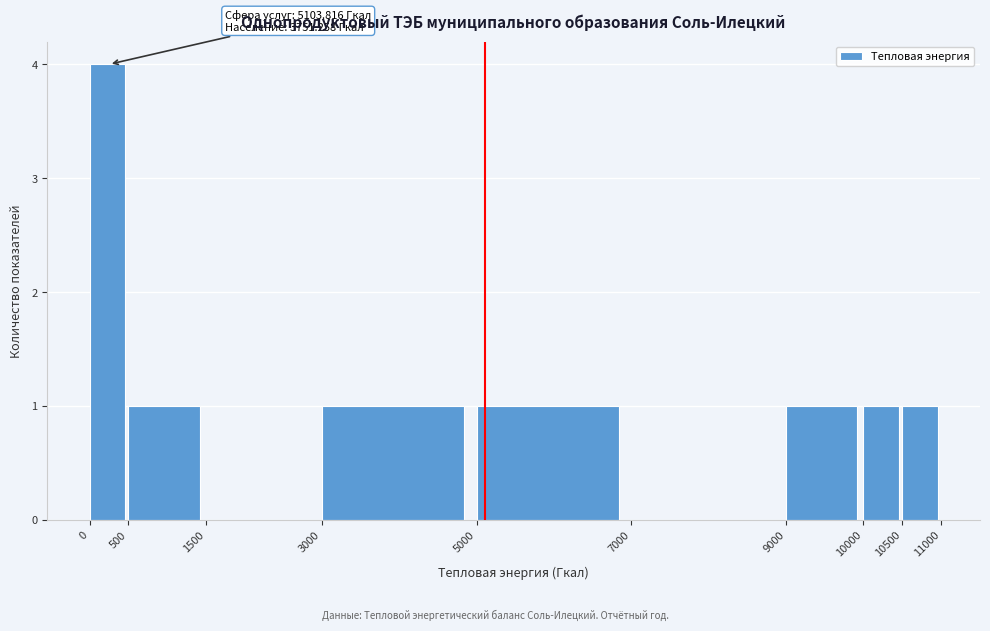

Which range on the x-axis has the tallest bar?

0 to 500